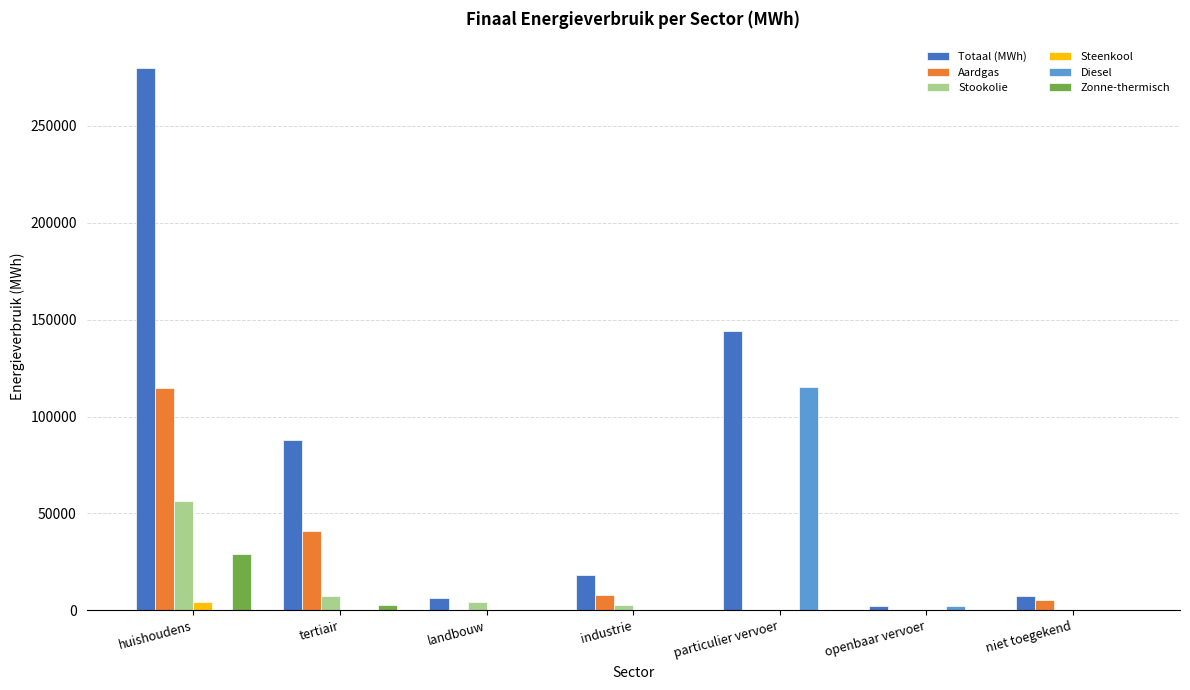

True or false: Diesel has a value of 69819.4 at niet toegekend.

False